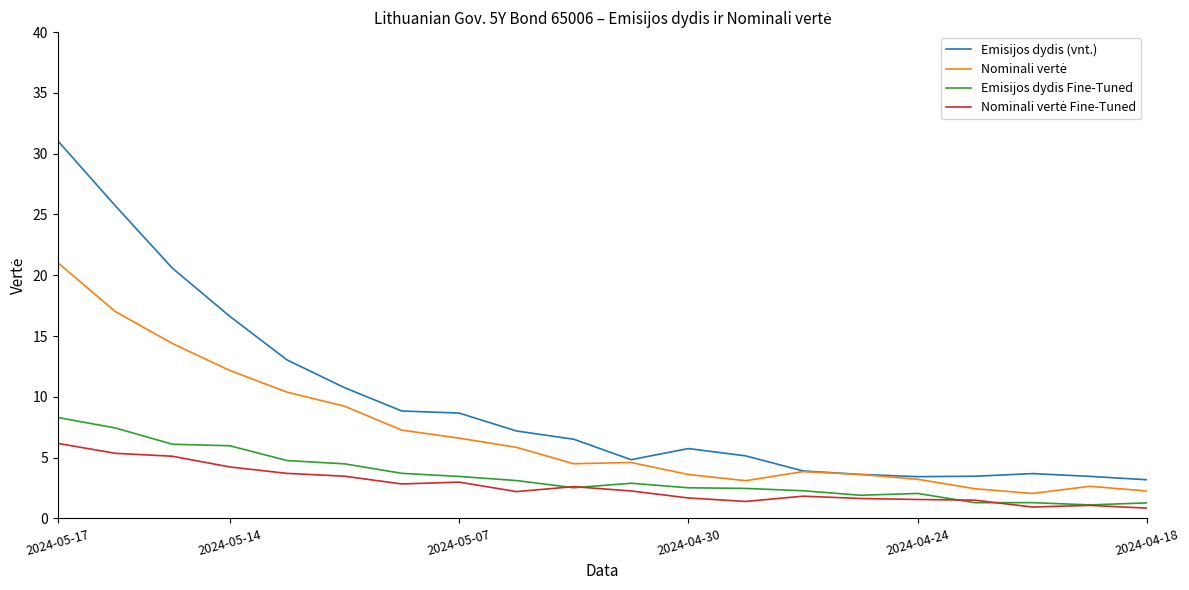

Which series has the widest spread of values?

Emisijos dydis (vnt.)